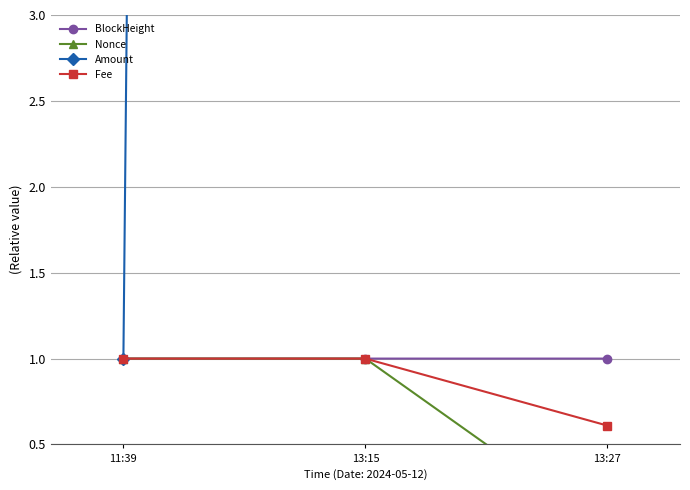

How many Fee values are between 0 and 1?

3